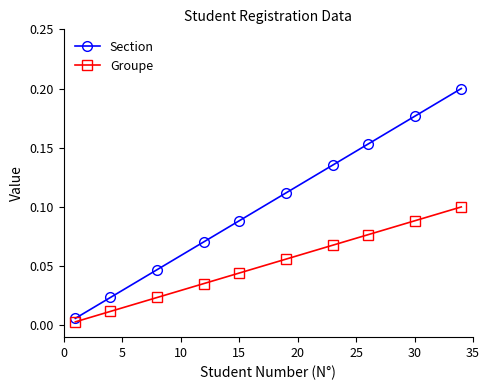

Rank the series by their average value, from highest to lowest.

Section, Groupe